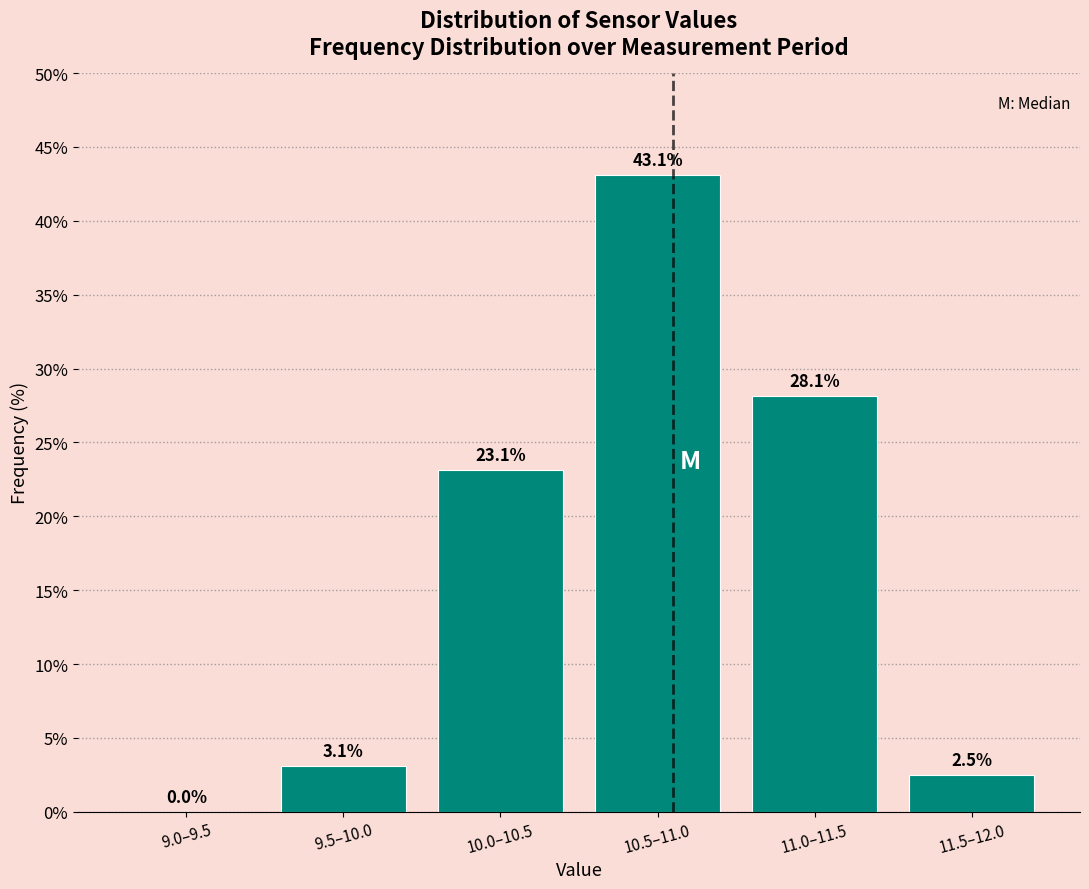

Reading left to right, list all the values displayed in this chart.

9.0–9.5=0.0	9.5–10.0=3.1	10.0–10.5=23.1	10.5–11.0=43.1	11.0–11.5=28.1	11.5–12.0=2.5